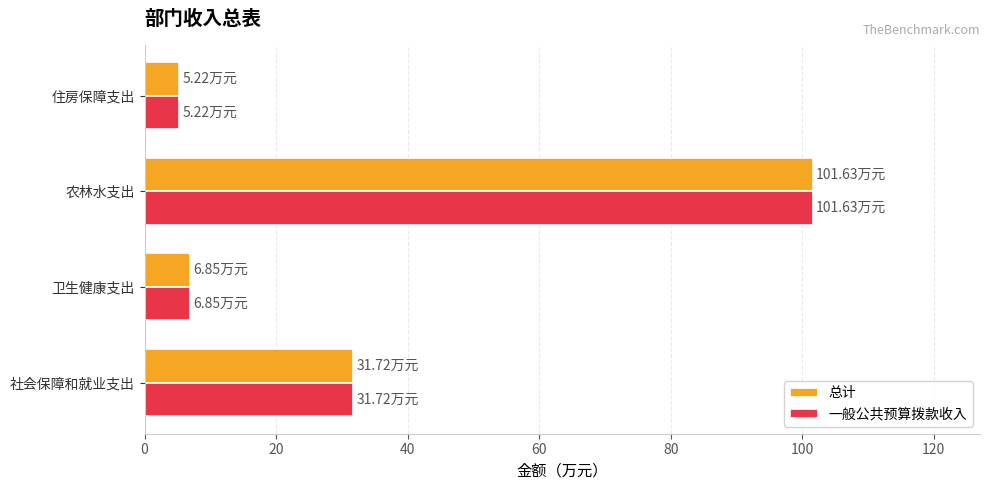

Where is 总计 nearest to the value 53?

社会保障和就业支出